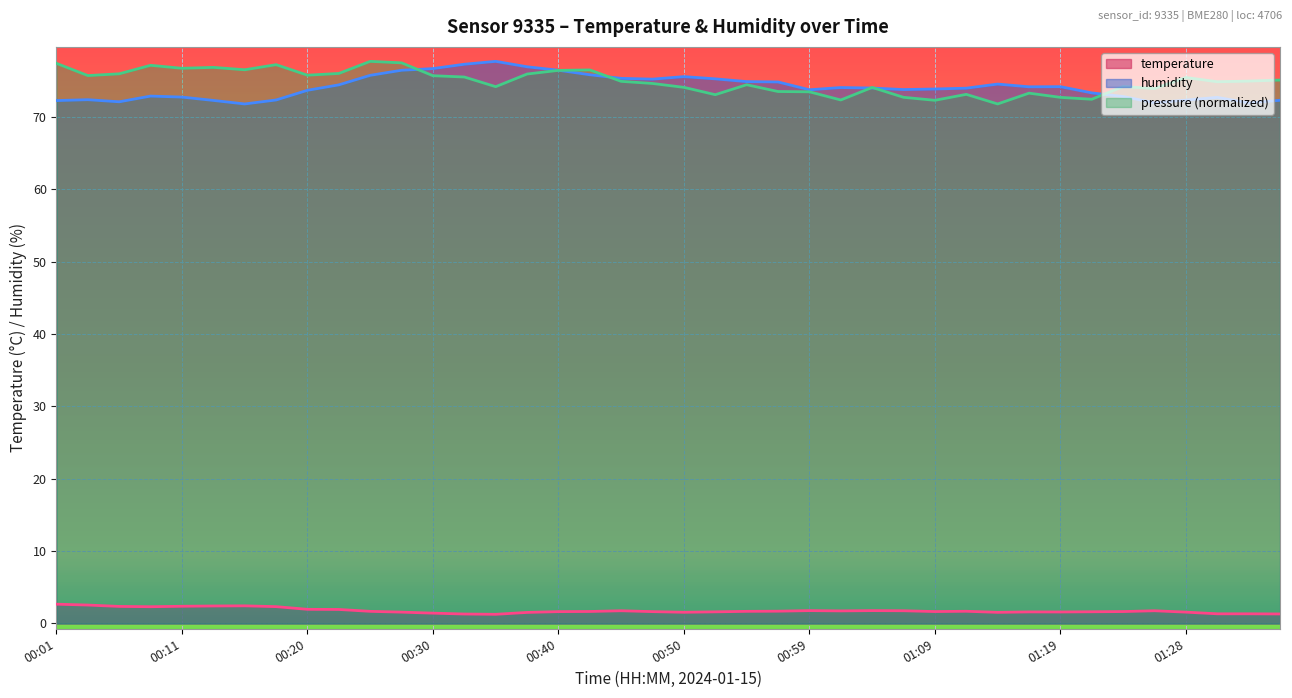

True or false: humidity and temperature intersect in this chart.

False